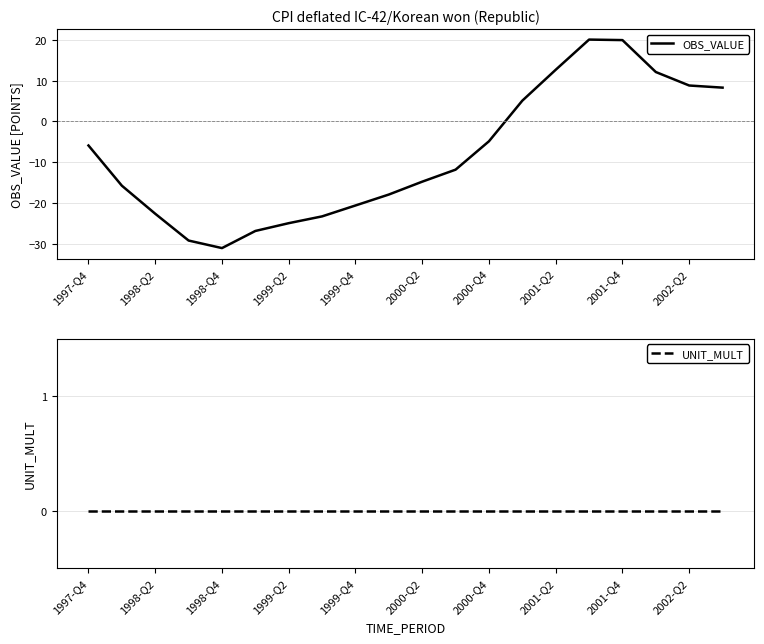

Which category has the lowest value in the OBS_VALUE series?

1998-Q4